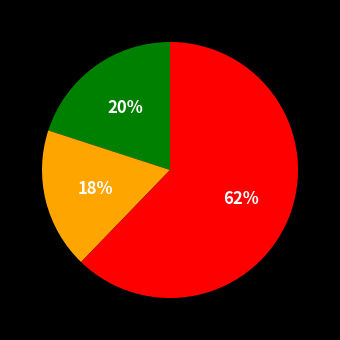

To the nearest percent, what is the average slice percentage?

33%